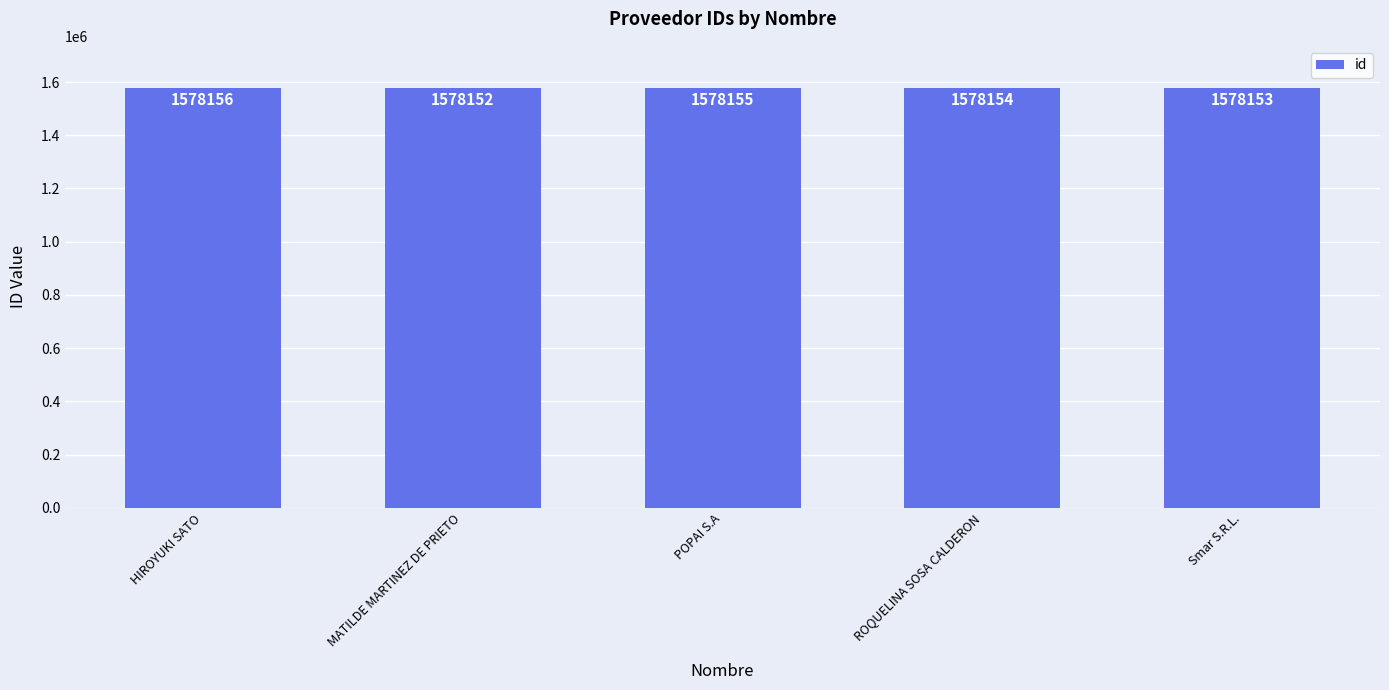

Reading left to right, what are all the values shown in this chart?

HIROYUKI SATO=1578156	MATILDE MARTINEZ DE PRIETO=1578152	POPAI S.A=1578155	ROQUELINA SOSA CALDERON=1578154	Smar S.R.L.=1578153